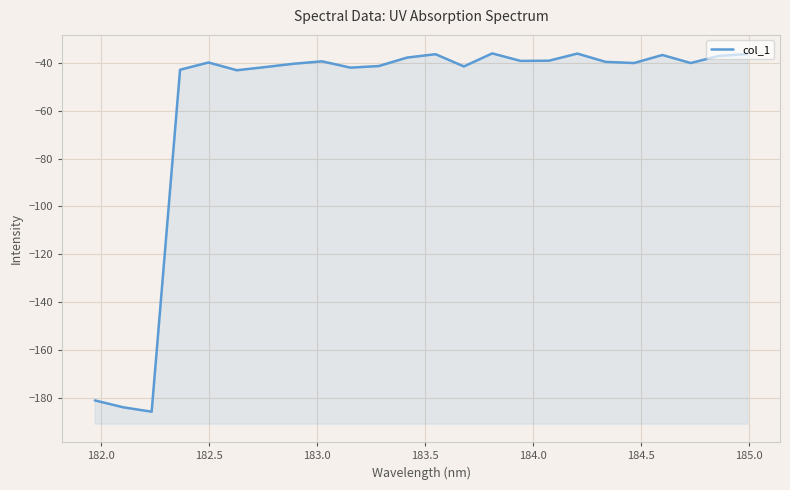

Reading left to right, transcribe all the data shown in this chart.

-181.2	-184.1	-185.9	-42.8	-39.8	-43.0	-41.7	-40.3	-39.3	-41.9	-41.3	-37.7	-36.3	-41.4	-36.0	-39.1	-39.0	-36.0	-39.5	-40.0	-36.6	-40.0	-37.0	-36.2